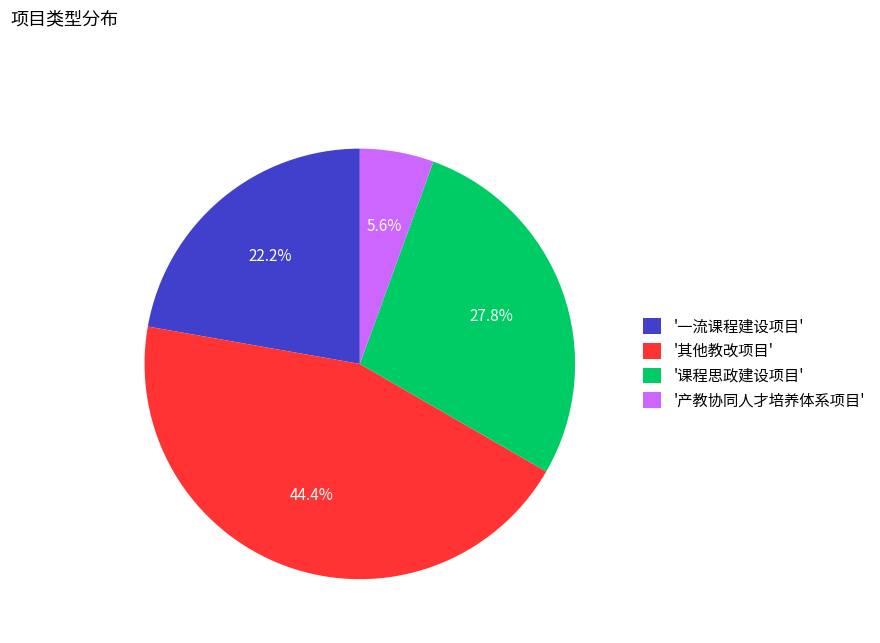

Which category has the smallest portion of the pie?

'产教协同人才培养体系项目'